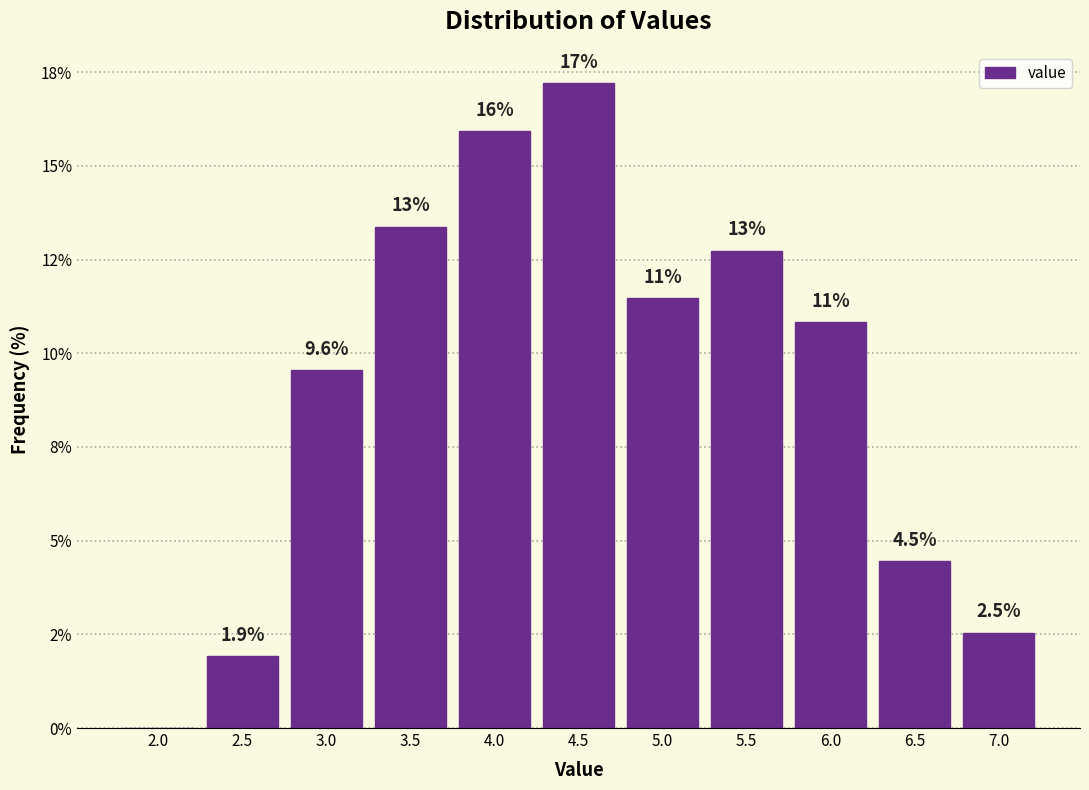

Are the bars horizontal?

No